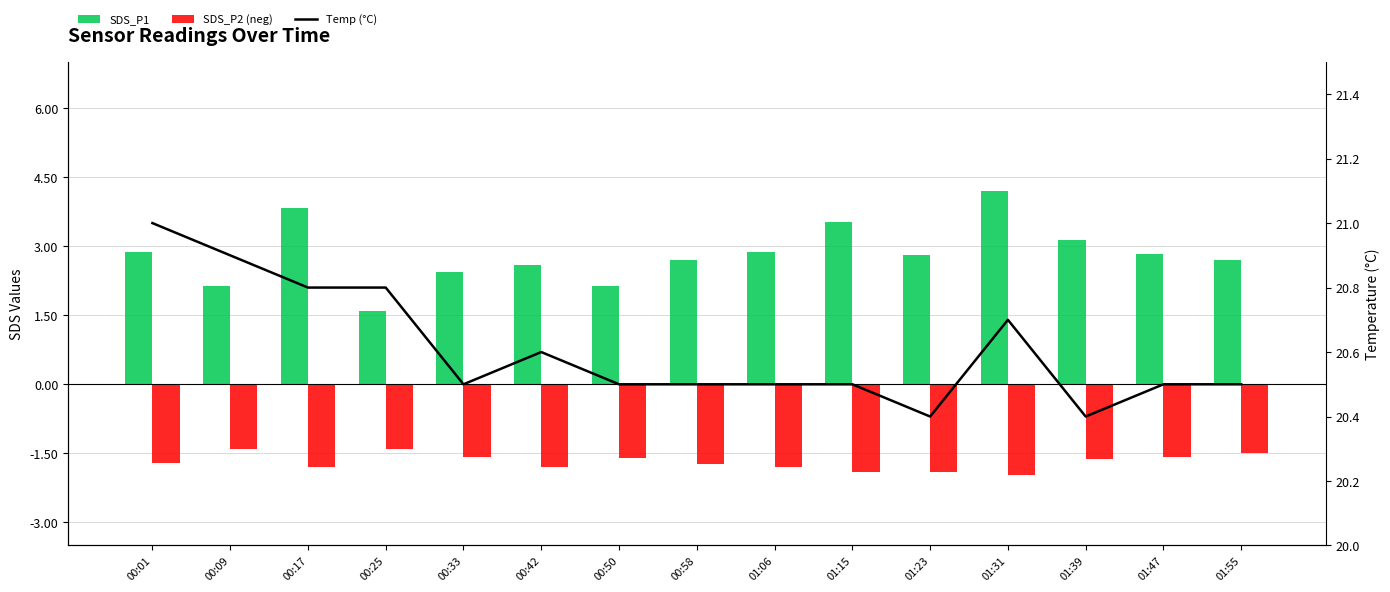

At which category is the sum across all series the highest?

01:31